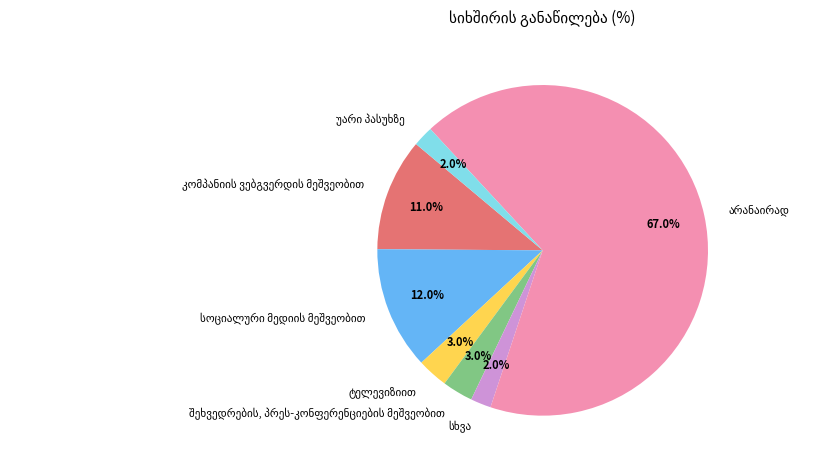

Is there any slice that represents more than half of the pie?

Yes